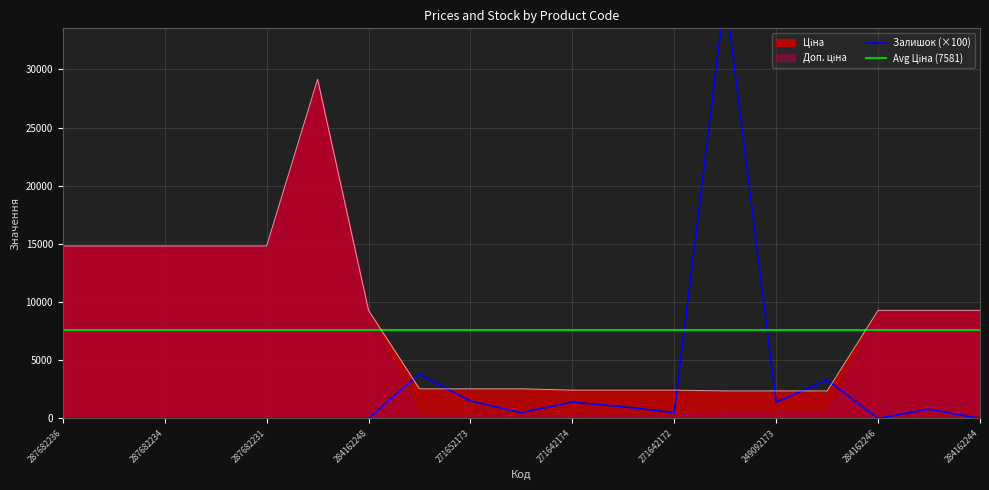

How many data points in Залишок are above 500?

8